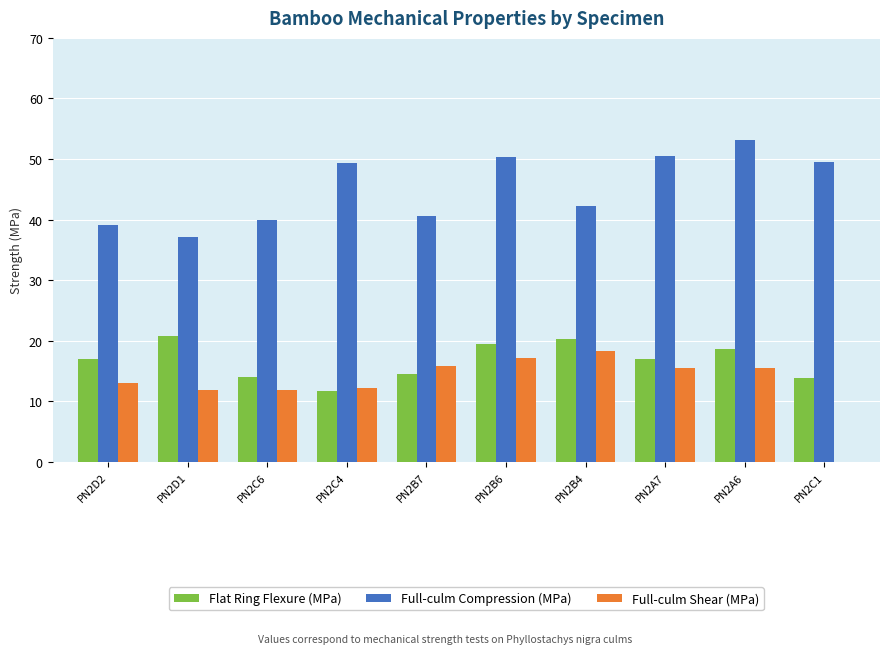

What is the spread (max minus min) of values at PN2A6?

37.6